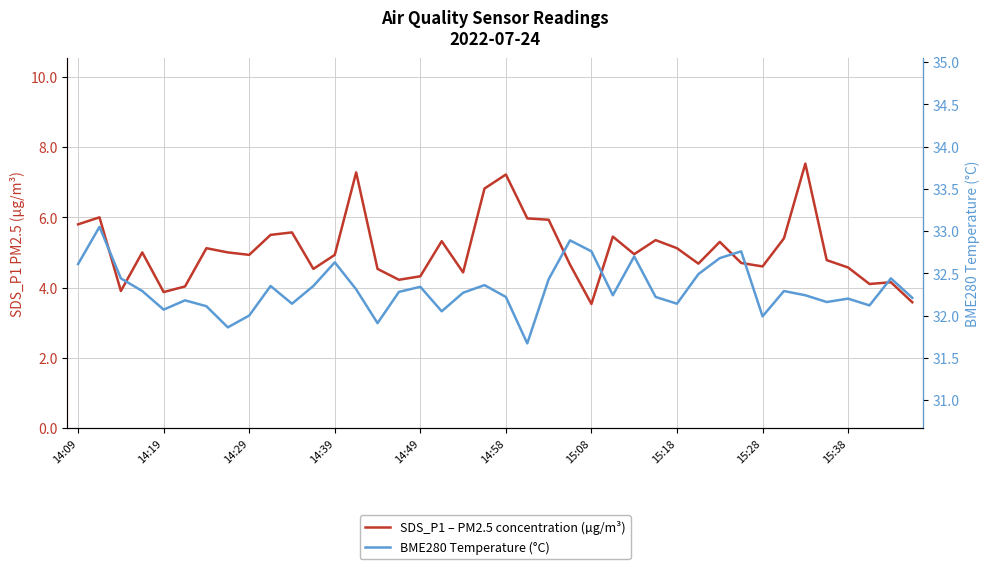

Reading left to right, transcribe all the data shown in this chart.

SDS_P1 – PM2.5 concentration (µg/m³): 5.8	6.0	3.9	5.0	3.9	4.0	5.1	5.0	4.9	5.5	5.6	4.5	4.9	7.3	4.5	4.2	4.3	5.3	4.4	6.8	7.2	6.0	5.9	4.7	3.5	5.5	5.0	5.3	5.1	4.7	5.3	4.7	4.6	5.4	7.5	4.8	4.6	4.1	4.2	3.6
BME280 Temperature (°C): 32.6	33.0	32.4	32.3	32.1	32.2	32.1	31.9	32.0	32.4	32.1	32.4	32.6	32.3	31.9	32.3	32.3	32.0	32.3	32.4	32.2	31.7	32.4	32.9	32.8	32.2	32.7	32.2	32.1	32.5	32.7	32.8	32.0	32.3	32.2	32.2	32.2	32.1	32.4	32.2